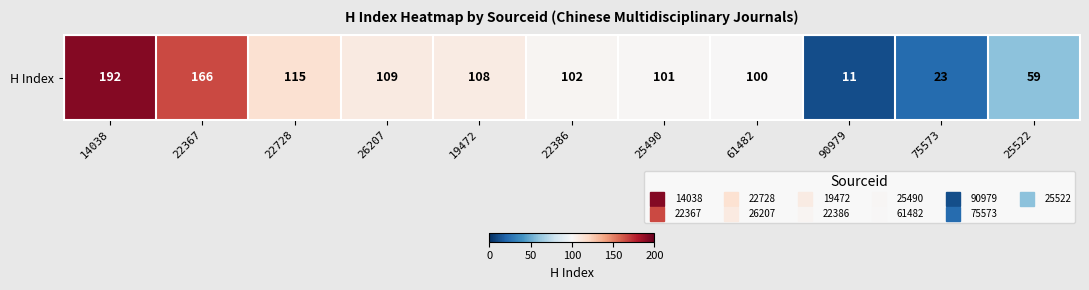

Reading right to left, extract all data points from this chart.

59	23	11	100	101	102	108	109	115	166	192